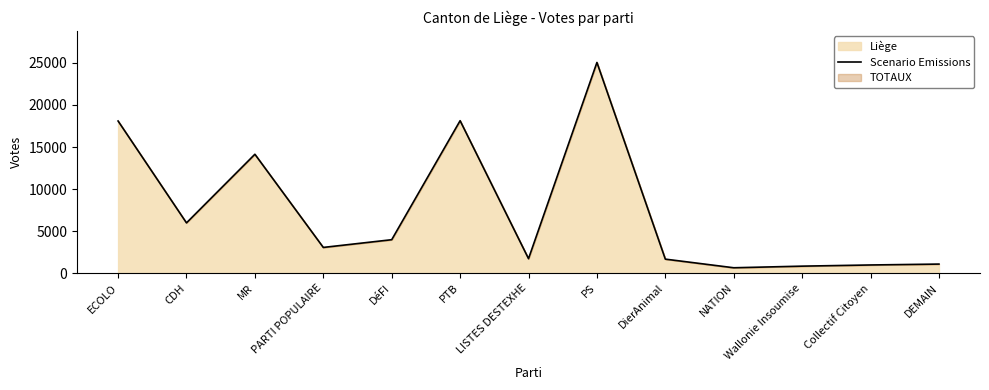

How many points are lower than both their immediate neighbors (excluding endpoints)?

4